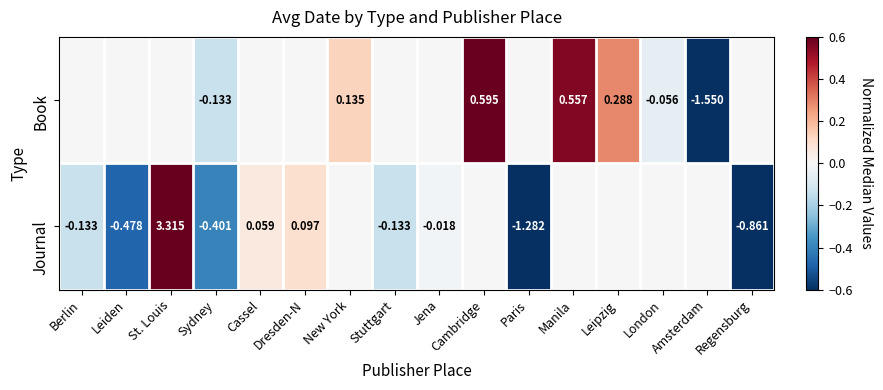

The Book series shows 0.8 at Manila. True or false?

False